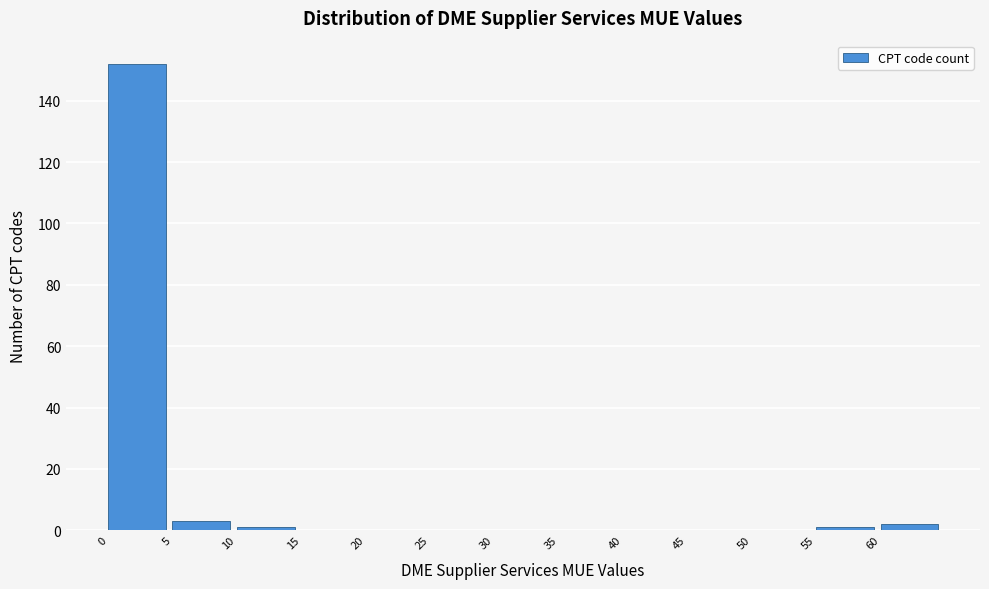

Reading left to right, transcribe this chart: for each bar, give the range it covers on the x-axis and its height. The values are not printed on the chart, so give them approximately, as read against the axis.

0 to 5: 152
5 to 10: 4
10 to 15: under 2
15 to 20: 0
20 to 25: 0
25 to 30: 0
30 to 35: 0
35 to 40: 0
40 to 45: 0
45 to 50: 0
50 to 55: 0
55 to 60: under 2
60 to 65: 2